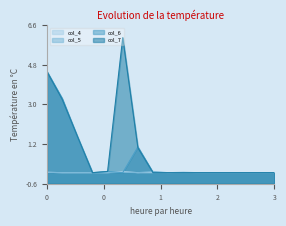

The col_4 series shows -0.1 at 0. True or false?

True